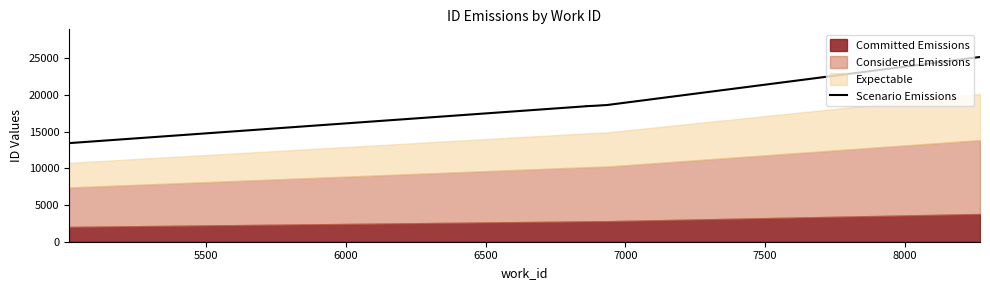

The value at 6000 is 12008. True or false?

False